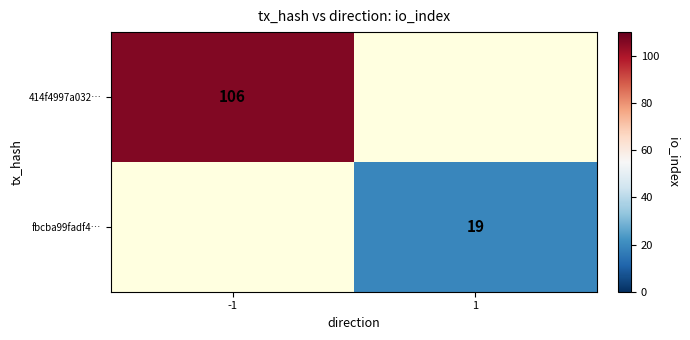

Which has a higher value, 1 or -1?

-1